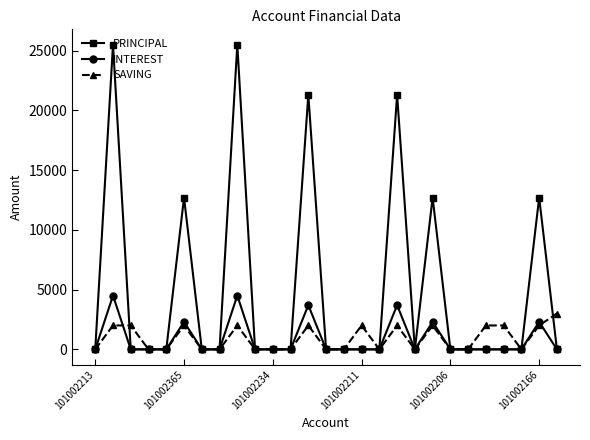

List the series in order of their peak value, lowest first.

SAVING, INTEREST, PRINCIPAL